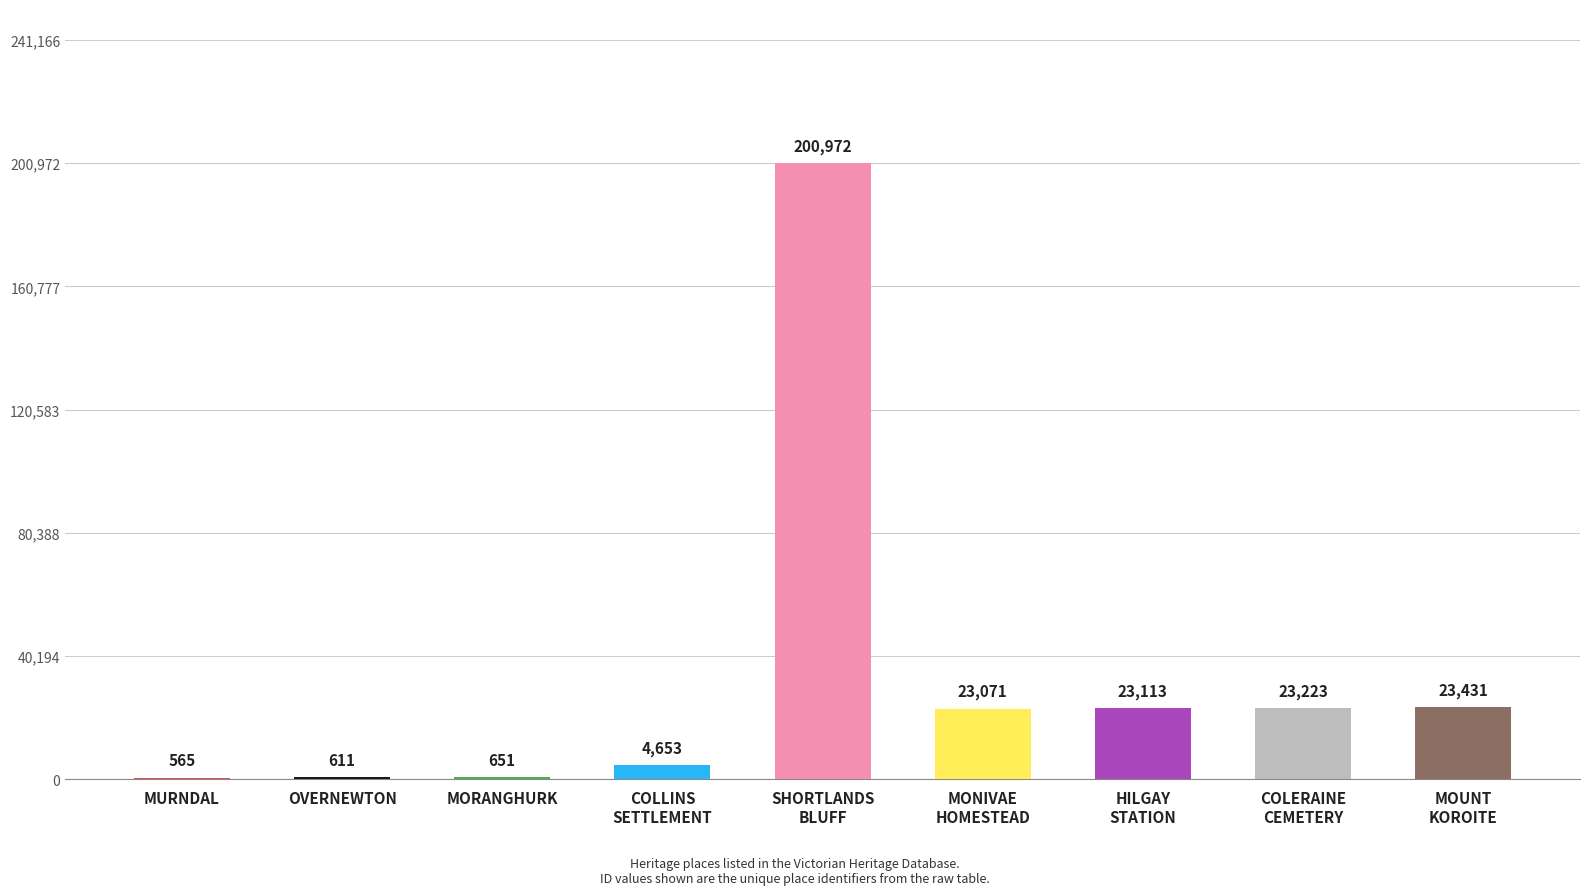

What is the greatest value displayed?

200972